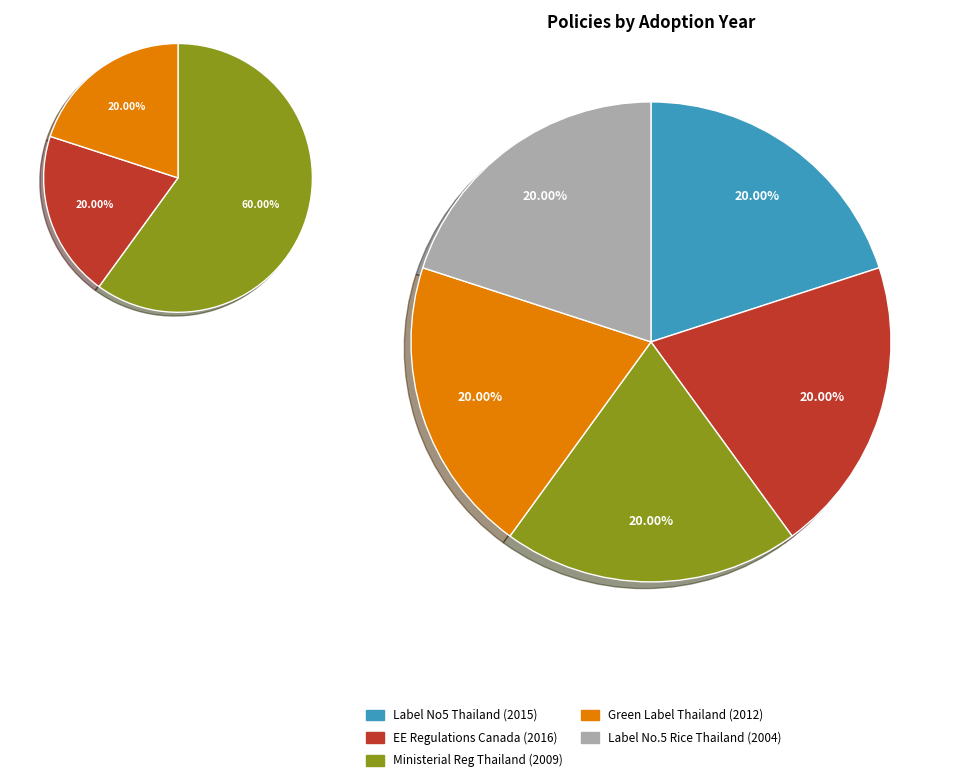

Is Thai Green Label Scheme (Thailand) the majority of the pie?

No